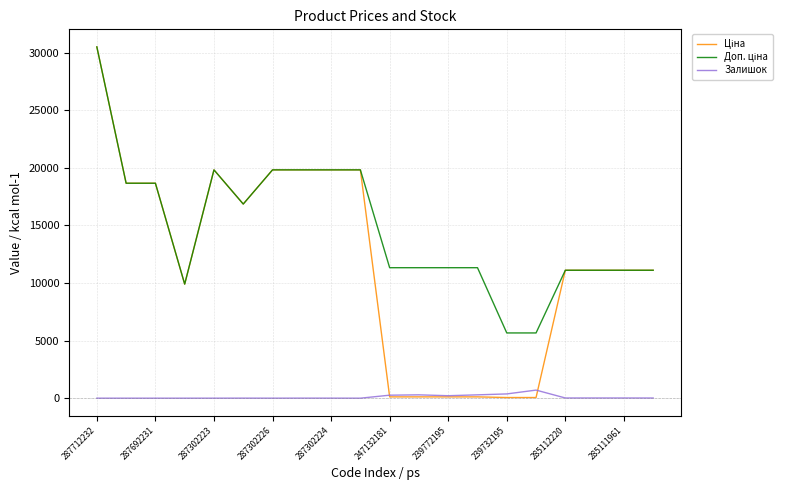

At how many categories does at least one series exceed 27672?

1